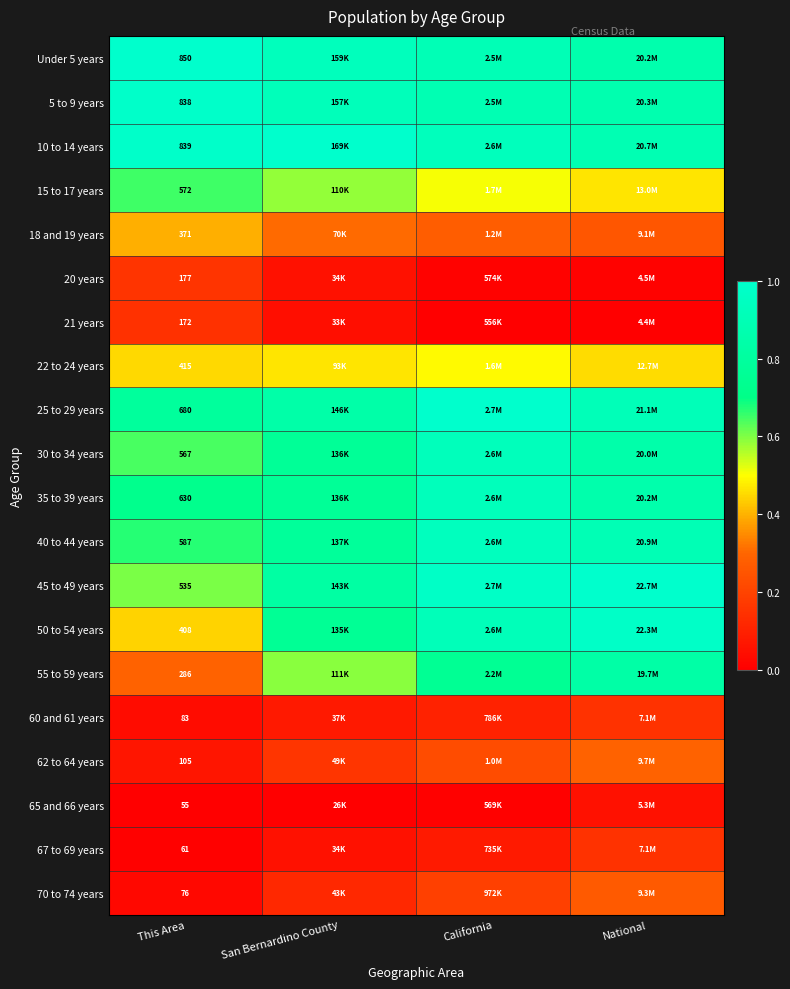

What is the maximum value for 40 to 44 years?

0.9